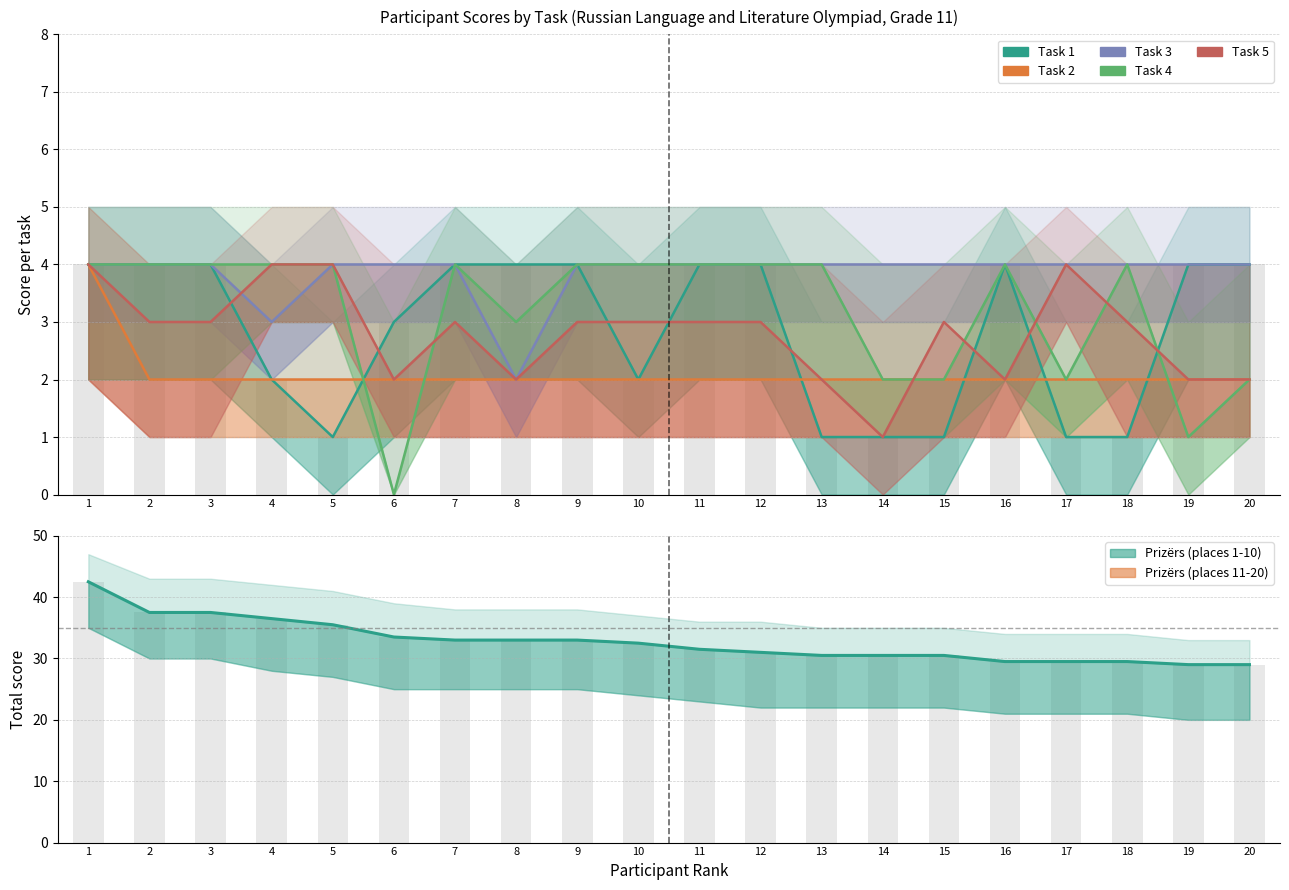

Reading left to right, extract all data points from this chart.

Task 1: 4.0	4.0	4.0	2.0	1.0	3.0	4.0	4.0	4.0	2.0	4.0	4.0	1.0	1.0	1.0	4.0	1.0	1.0	4.0	4.0
Task 2: 4.0	2.0	2.0	2.0	2.0	2.0	2.0	2.0	2.0	2.0	2.0	2.0	2.0	2.0	2.0	2.0	2.0	2.0	2.0	2.0
Task 3: 4.0	4.0	4.0	3.0	4.0	4.0	4.0	2.0	4.0	4.0	4.0	4.0	4.0	4.0	4.0	4.0	4.0	4.0	4.0	4.0
Task 4: 4.0	4.0	4.0	4.0	4.0	0.0	4.0	3.0	4.0	4.0	4.0	4.0	4.0	2.0	2.0	4.0	2.0	4.0	1.0	2.0
Task 5: 4.0	3.0	3.0	4.0	4.0	2.0	3.0	2.0	3.0	3.0	3.0	3.0	2.0	1.0	3.0	2.0	4.0	3.0	2.0	2.0
Total score: 42.5	37.5	37.5	36.5	35.5	33.5	33.0	33.0	33.0	32.5	31.5	31.0	30.5	30.5	30.5	29.5	29.5	29.5	29.0	29.0